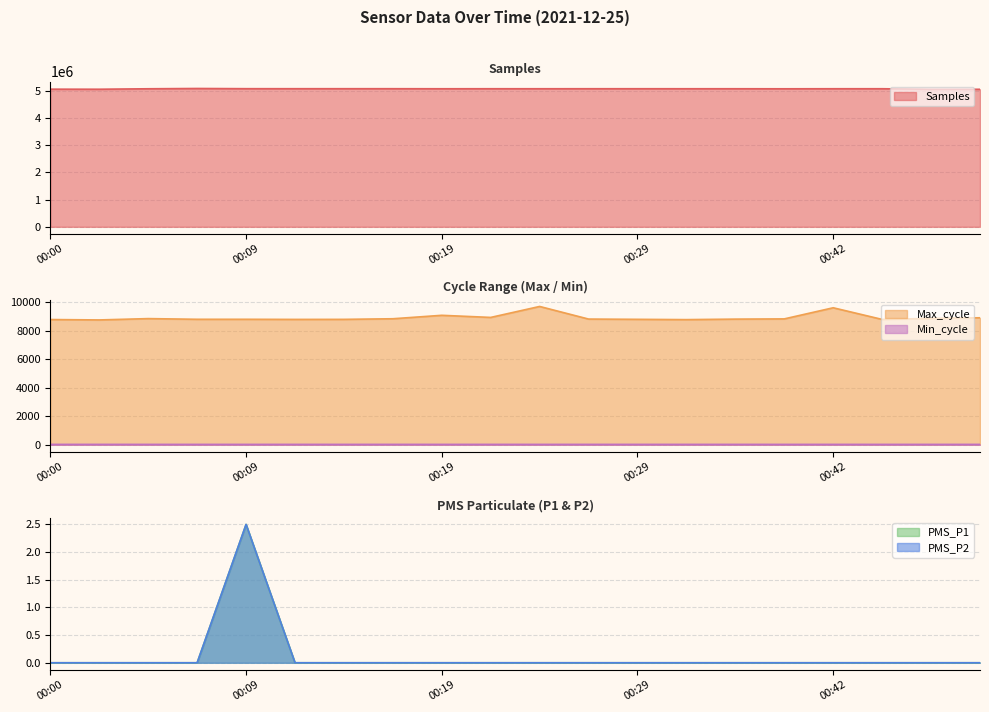

True or false: Samples and Max_cycle cross at least once.

False